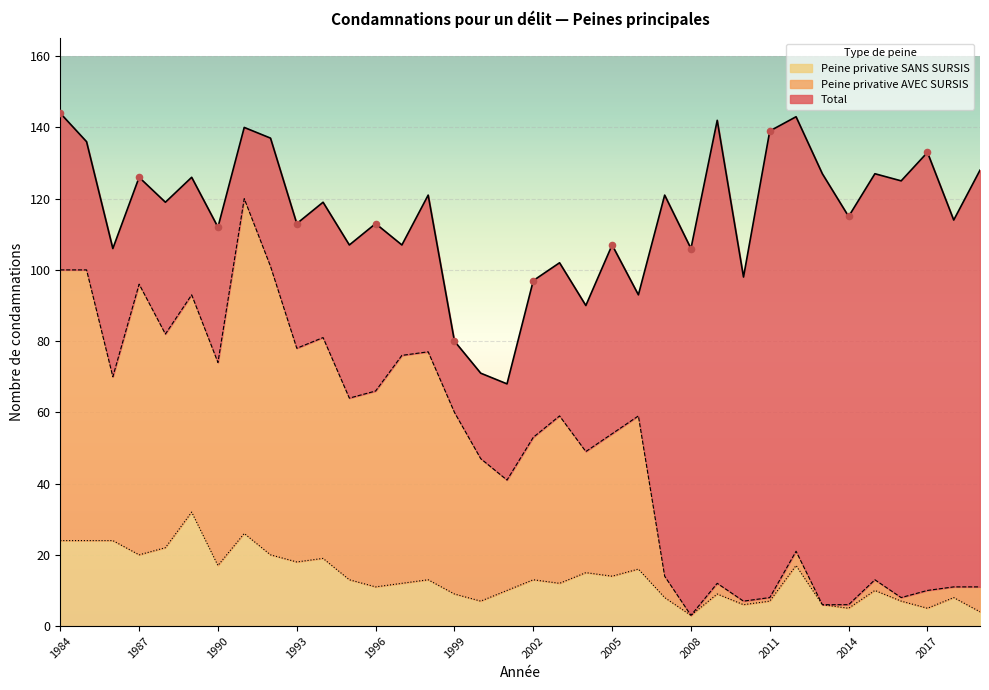

Which series has the largest Y range (max minus min)?

Peine privative AVEC SURSIS